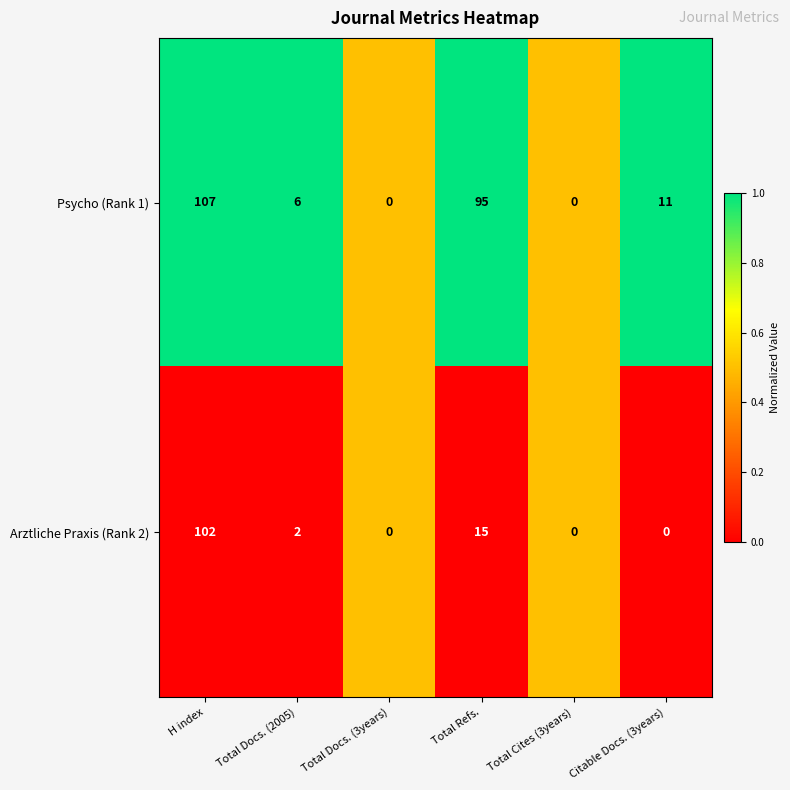

Reading left to right, transcribe all the data shown in this chart.

Psycho (Rank 1): 107	6	0	95	0	11
Arztliche Praxis (Rank 2): 102	2	0	15	0	0